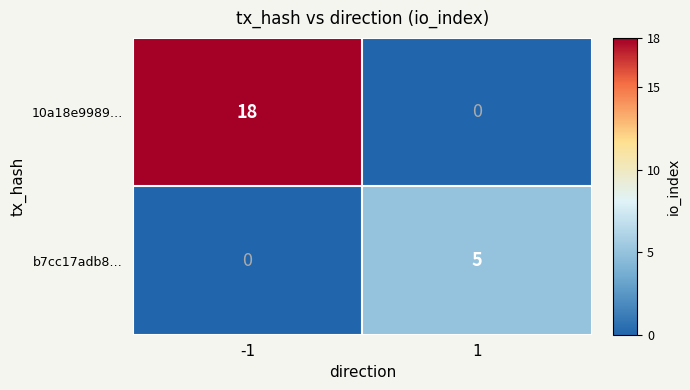

Is it true that b7cc17adb8… equals 2 at -1?

False